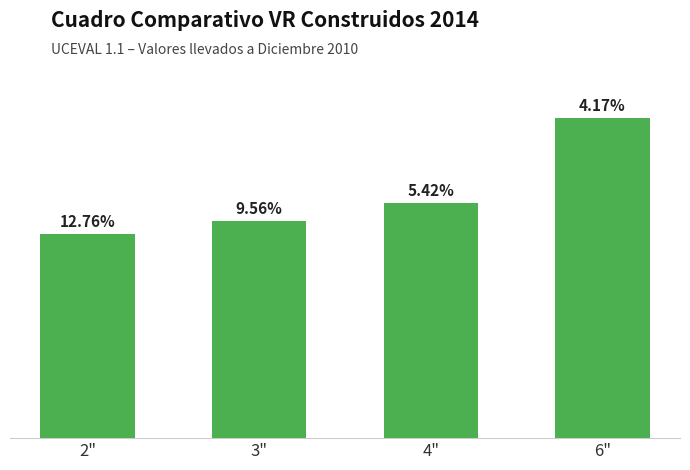

What is the minimum value shown in the chart?

3157292.1